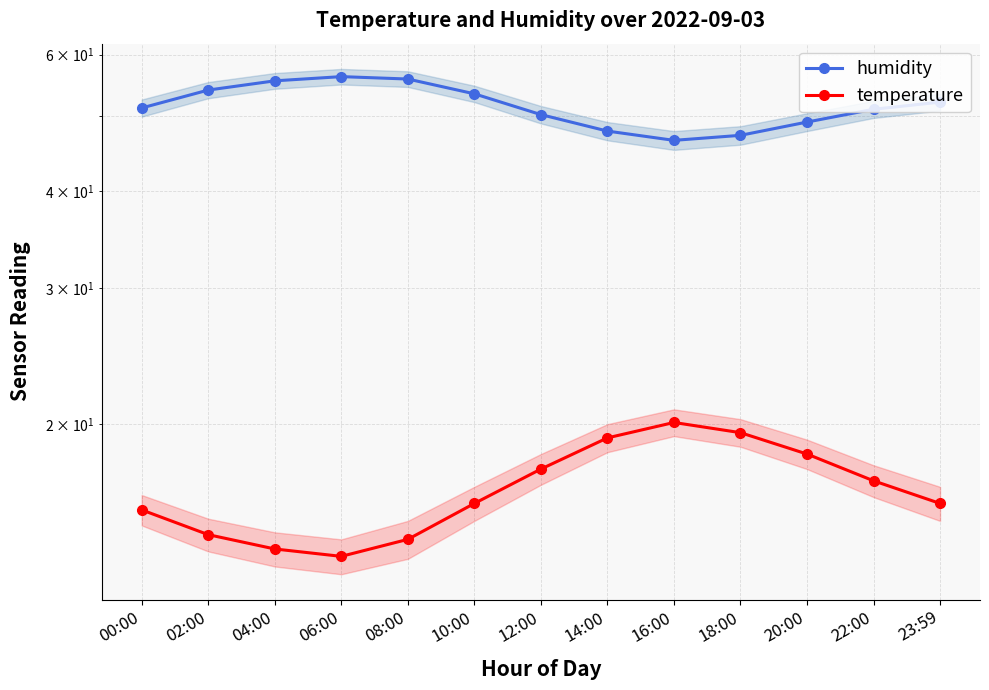

What is the average value of the temperature series?

16.5